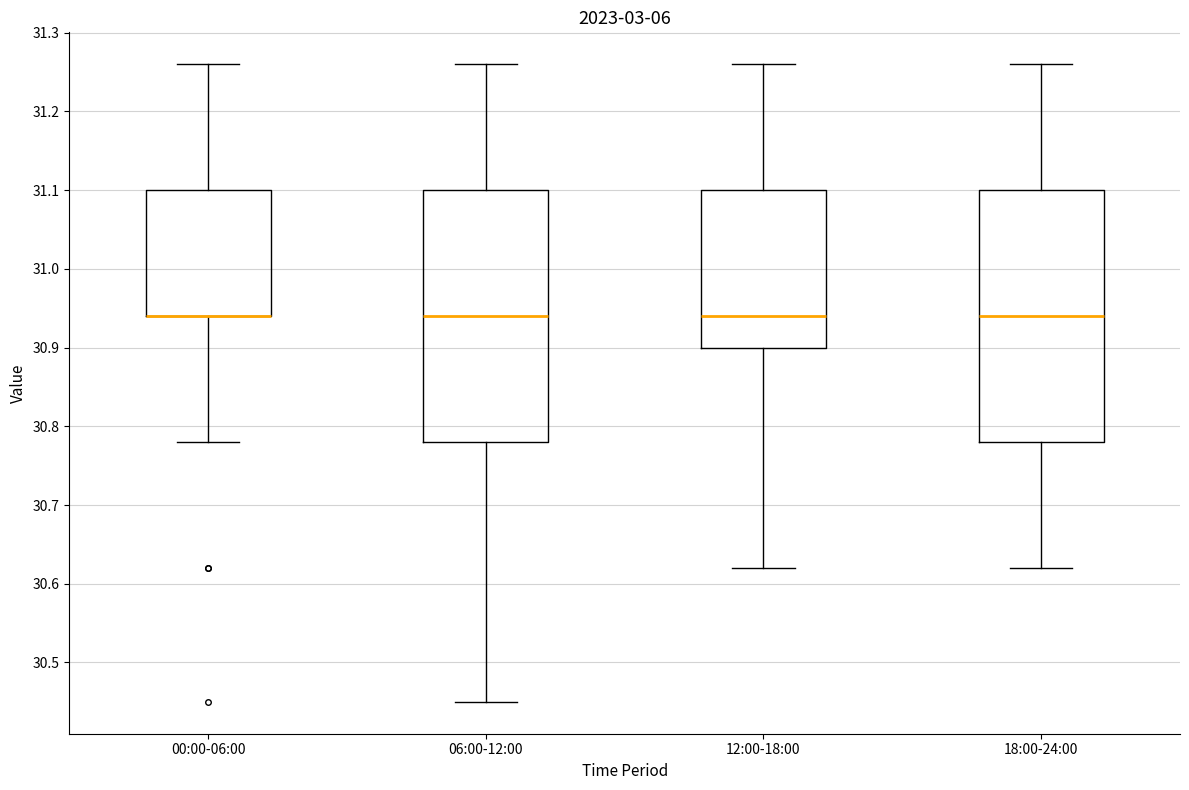

Reading left to right, transcribe this box plot: for each box, give where its median line is, the range the box spans, and where its two whiskers end, as read against the y-axis. The values are not printed on the chart, so give them approximately, as read against the axis.

00:00-06:00: median 30.94 (drawn on the box's lower edge), box 30.94 to 31.10, whiskers 30.78 to 31.26
06:00-12:00: median 30.94, box 30.78 to 31.10, whiskers 30.45 to 31.26
12:00-18:00: median 30.94, box 30.90 to 31.10, whiskers 30.62 to 31.26
18:00-24:00: median 30.94, box 30.78 to 31.10, whiskers 30.62 to 31.26